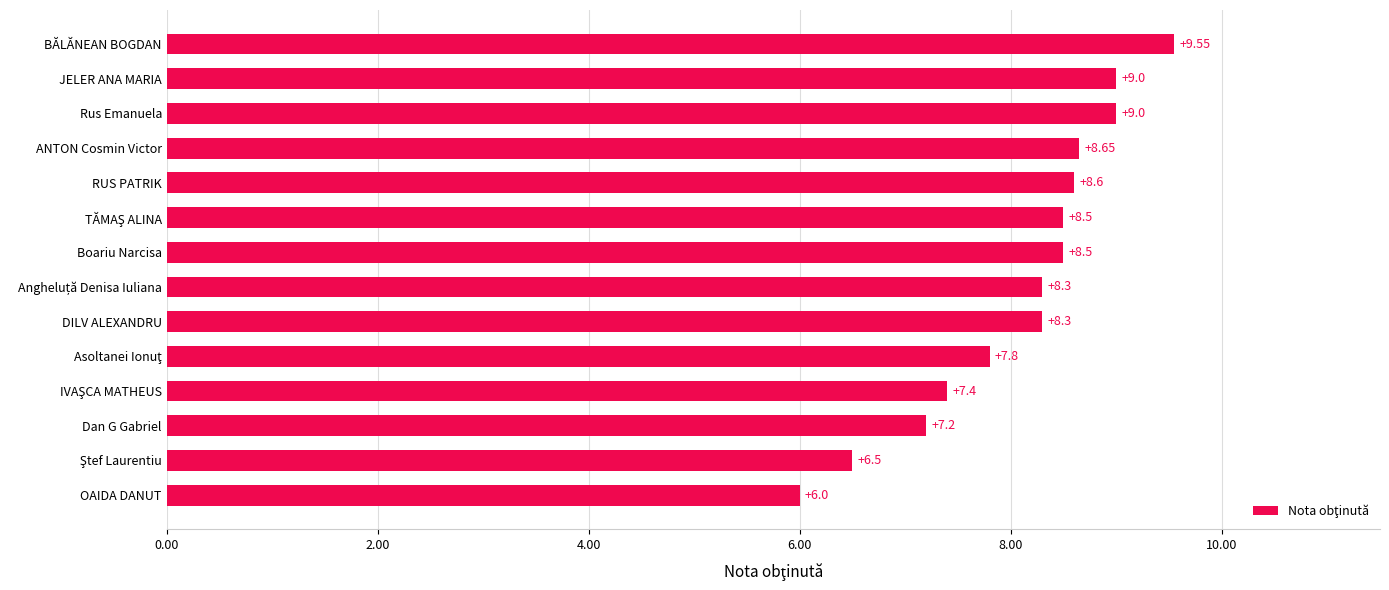

Which label corresponds to the smallest value in the chart?

OAIDA DANUT